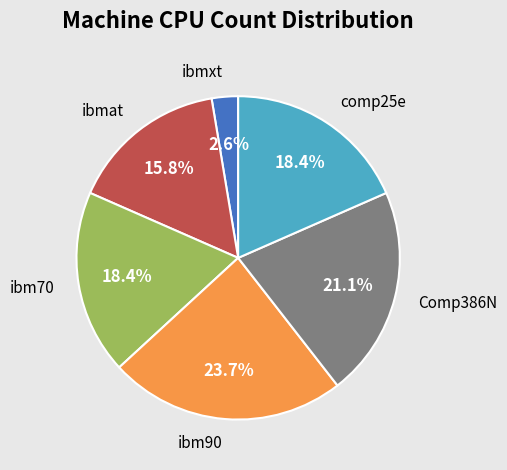

To the nearest percent, what percentage of the pie is ibmat?

16%